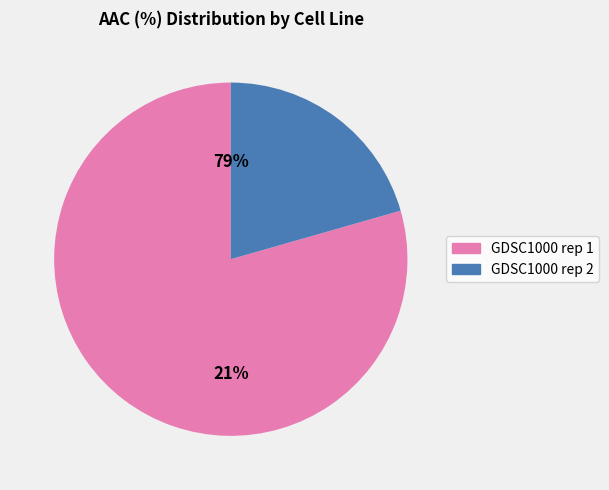

Which slice is the smallest?

GDSC1000 rep 2